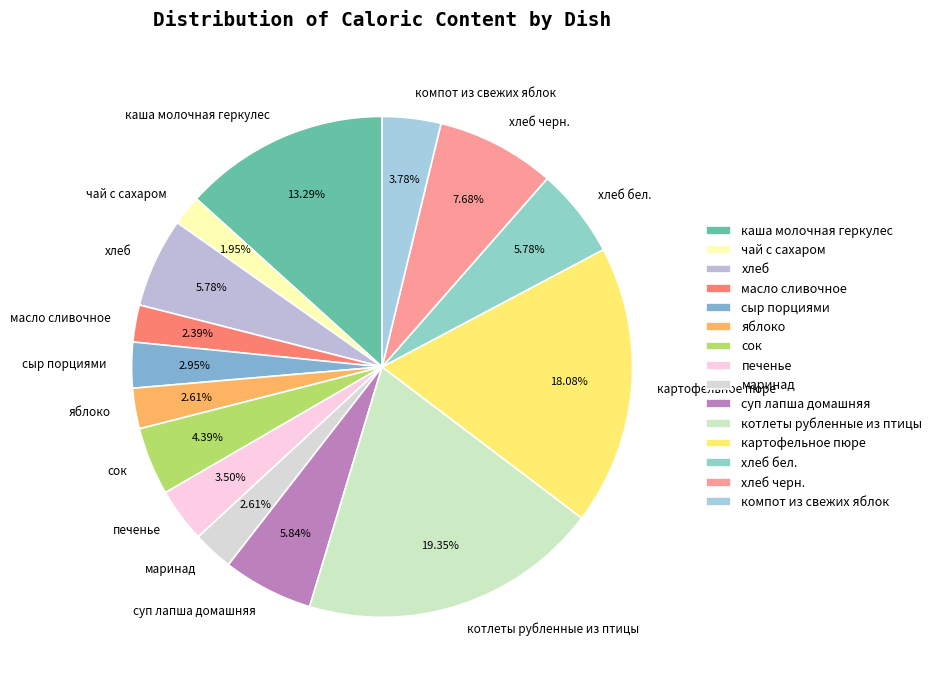

How many segments does this pie chart have?

15